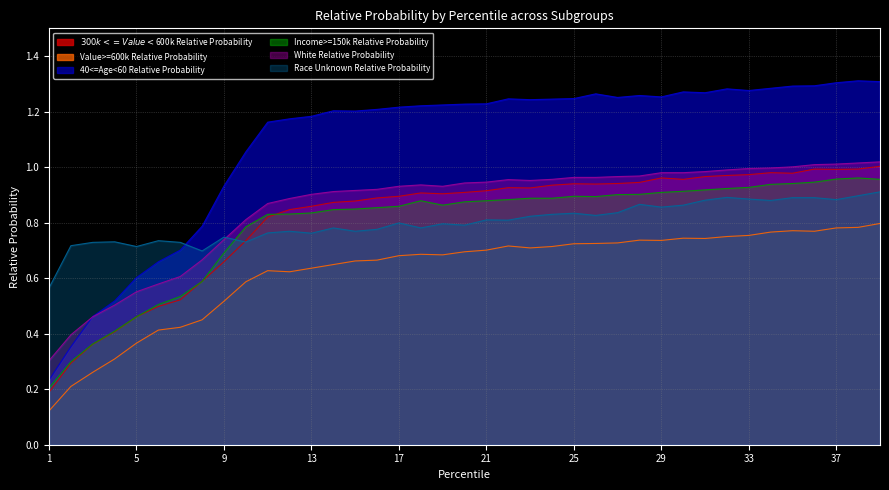

Does the chart display data point markers on the line(s)?

No